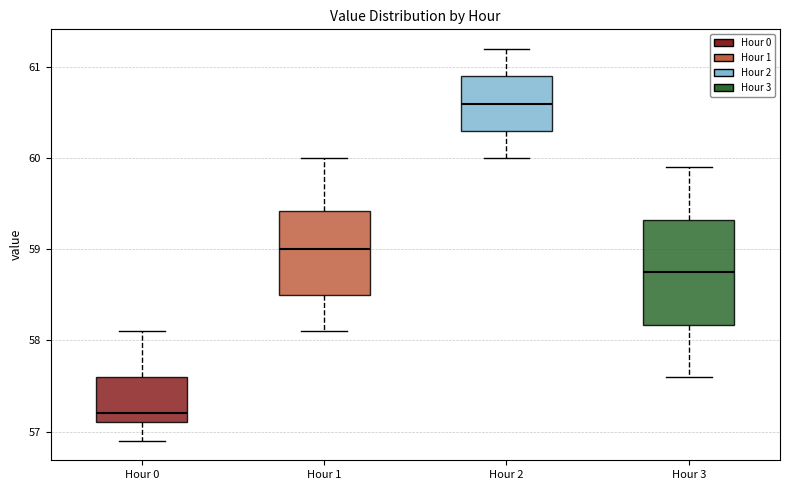

Which box is the tallest, from its lower edge to its upper edge?

Hour 3